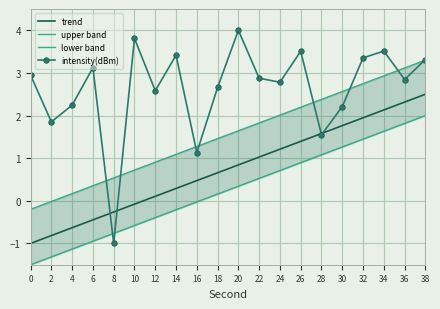

How many interior local peaks does the intensity(dBm) series have?

6